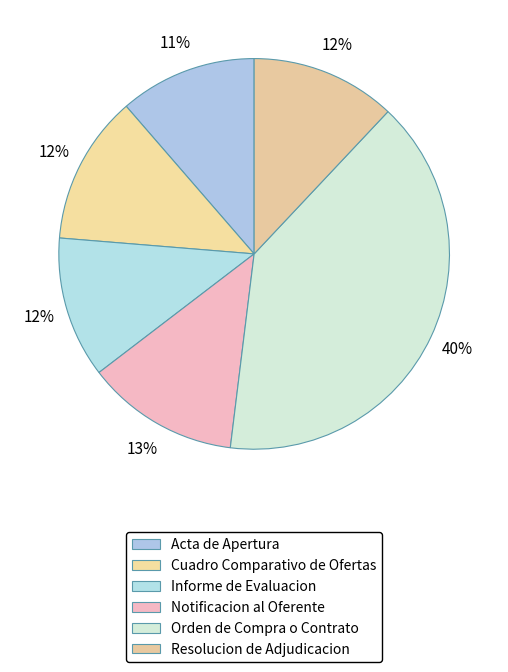

What is the largest slice in the pie chart?

Orden de Compra o Contrato